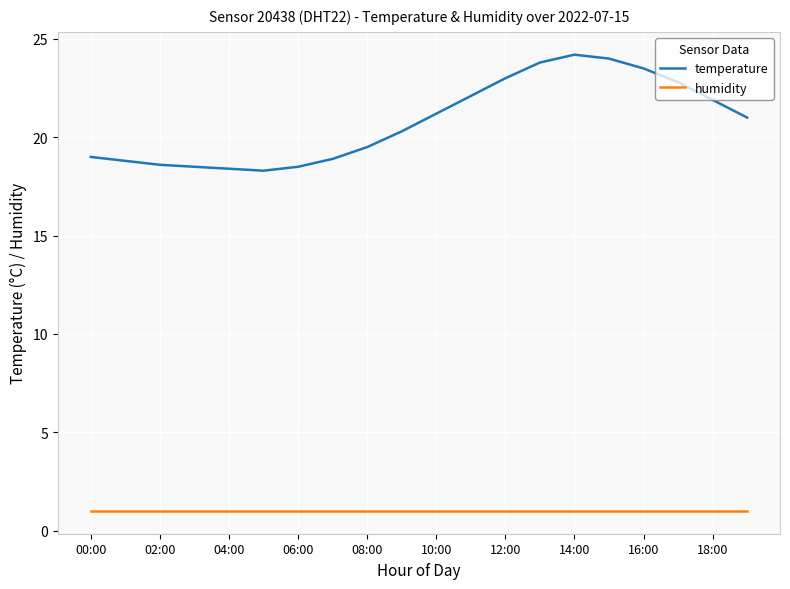

What is the greatest value displayed?

24.2